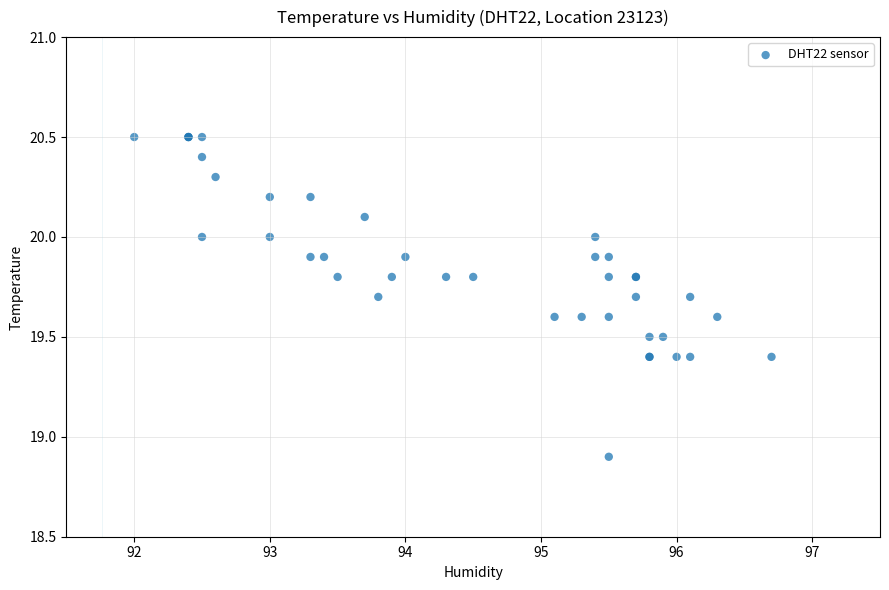

What Y value in the scatter plot is closest to 19?

18.9